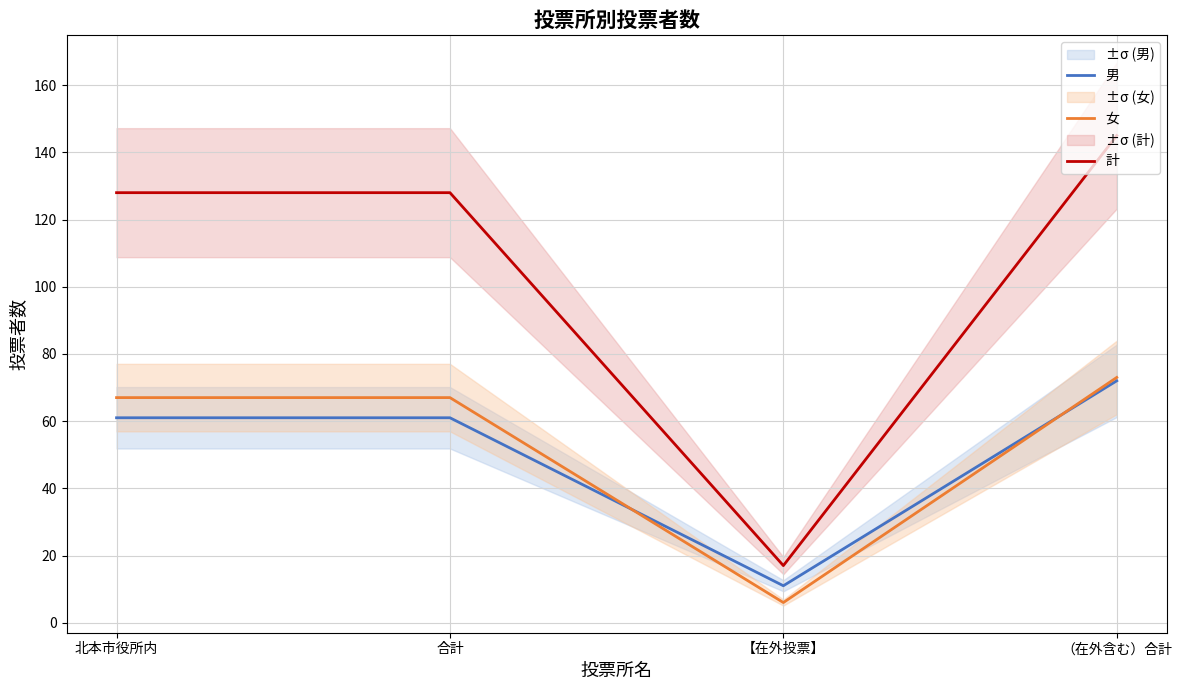

Reading right to left, transcribe all the data shown in this chart.

男: （在外含む）合計=72	【在外投票】=11	合計=61	北本市役所内=61
女: （在外含む）合計=73	【在外投票】=6	合計=67	北本市役所内=67
計: （在外含む）合計=145	【在外投票】=17	合計=128	北本市役所内=128